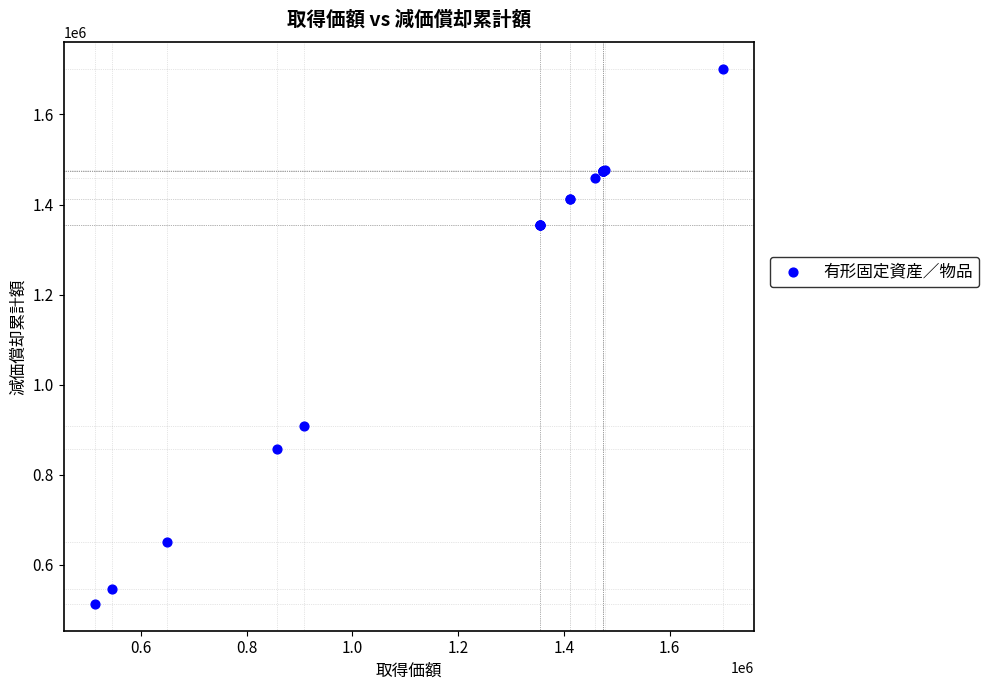

What Y value in the scatter plot is closest to 1106969?

908249